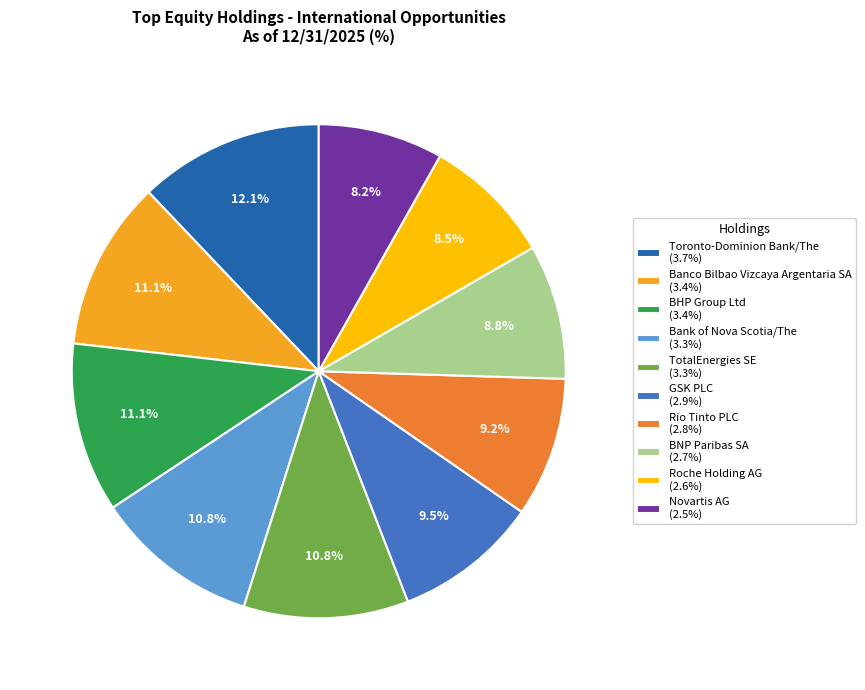

To the nearest percent, what portion does Banco Bilbao Vizcaya Argentaria SA represent?

11%